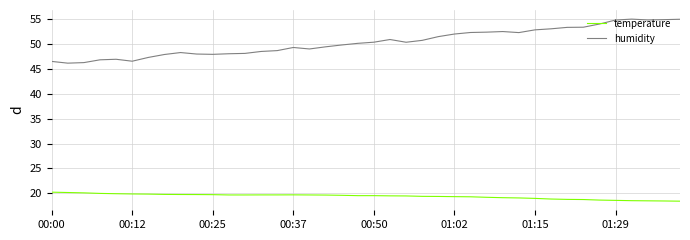

What is the maximum value for temperature?

20.2